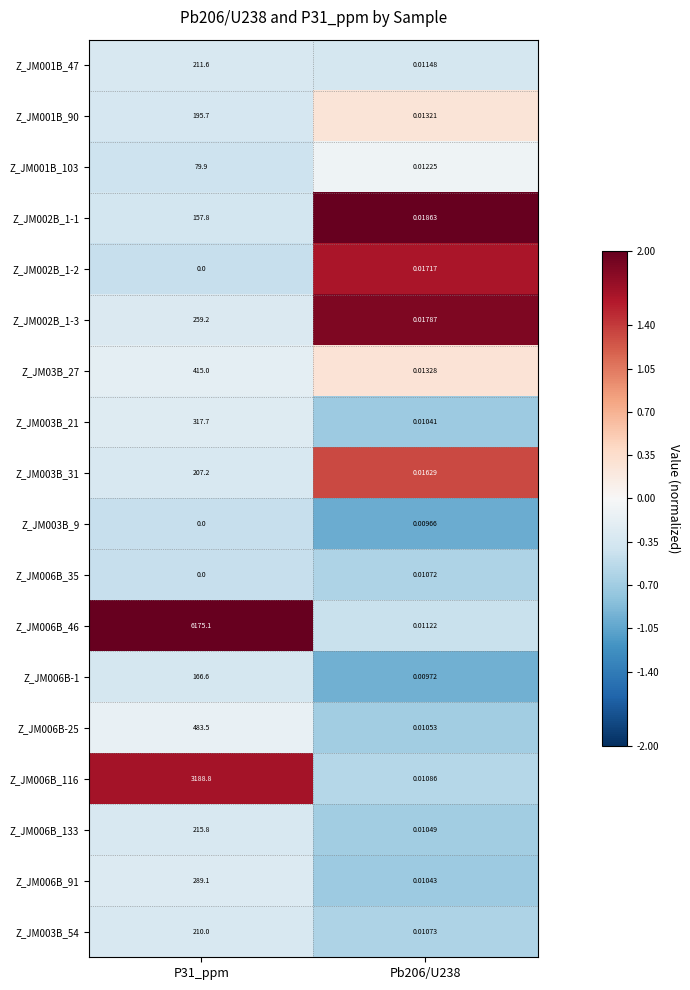

What is the smallest value displayed?

-1.0